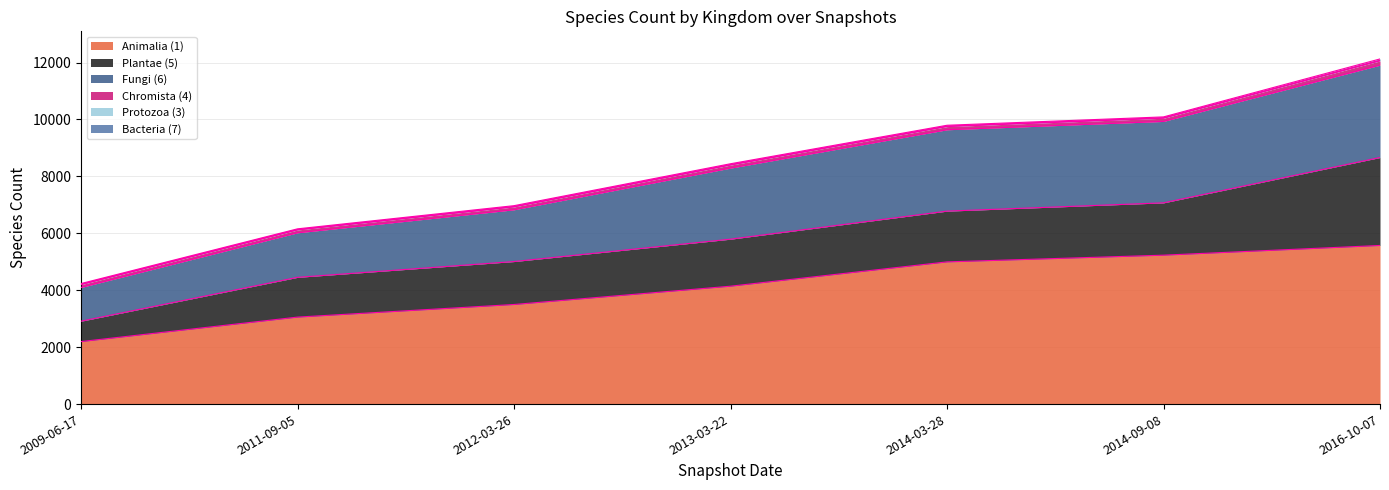

What is the difference between the Chromista (4) values at 4 and 1?

12